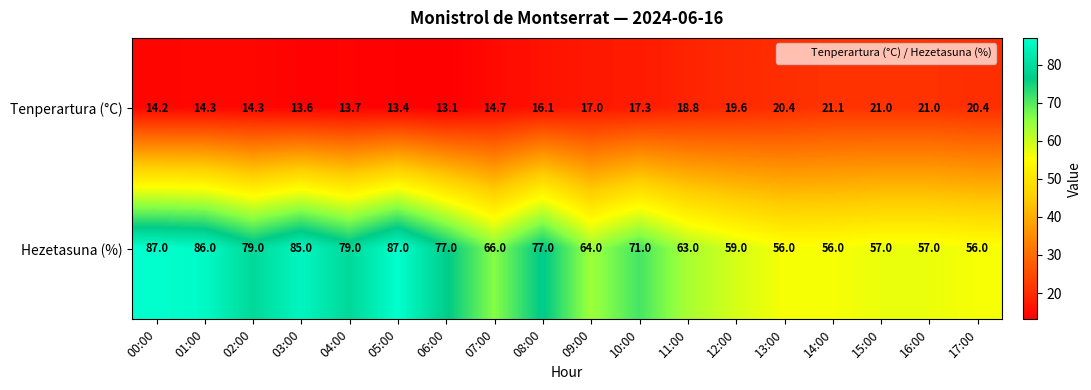

At which label is Tenperartura (°C) closest to 17?

09:00